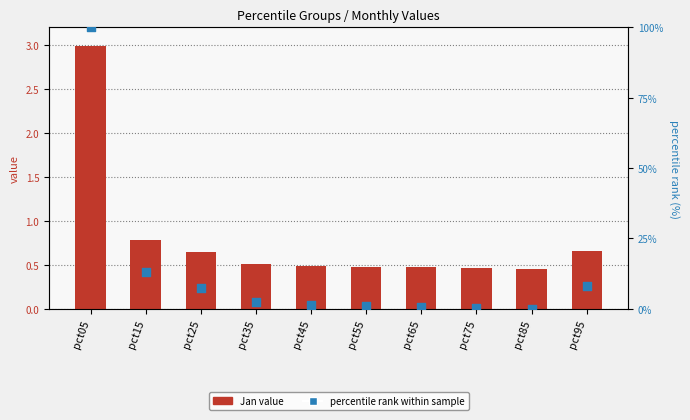

Which series reaches the maximum Y coordinate?

percentile rank